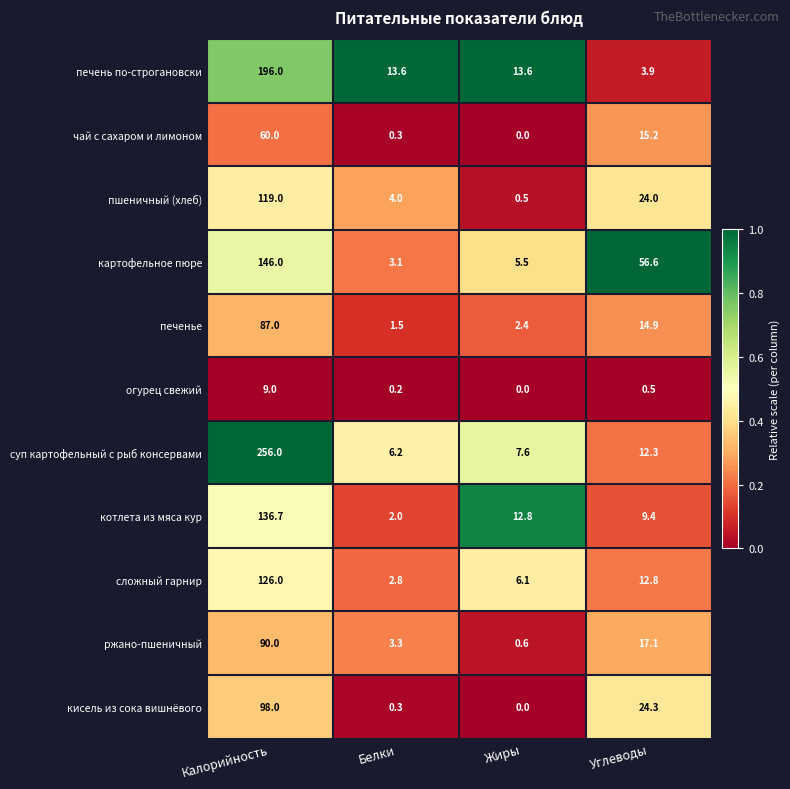

What is the sum of the картофельное пюре values at Белки and Калорийность?

149.1